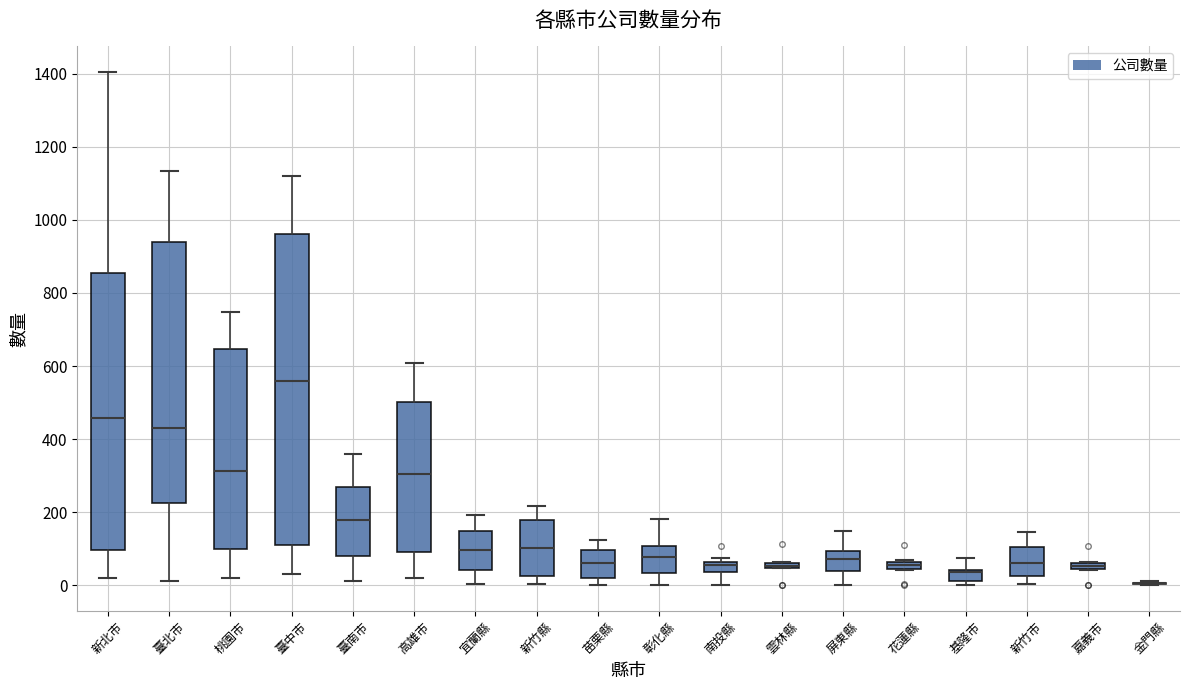

Where is the lower edge of the box for 雲林縣 on the y-axis? The values are not printed on the chart, so give them approximately, as read against the axis.

40